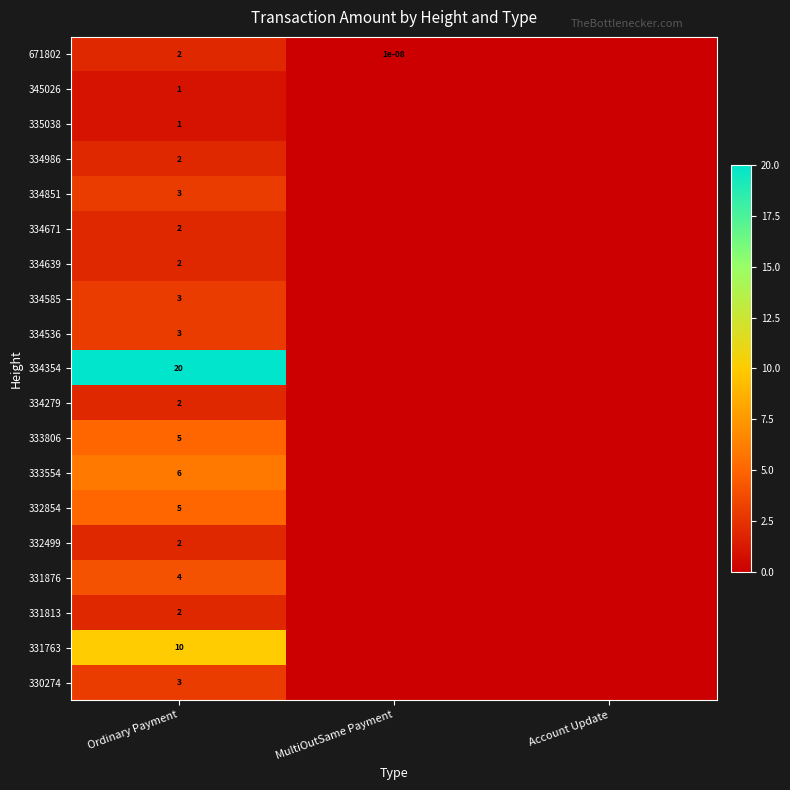

Is the value of 334585 at MultiOutSame Payment greater than the value of 334851 at MultiOutSame Payment?

No